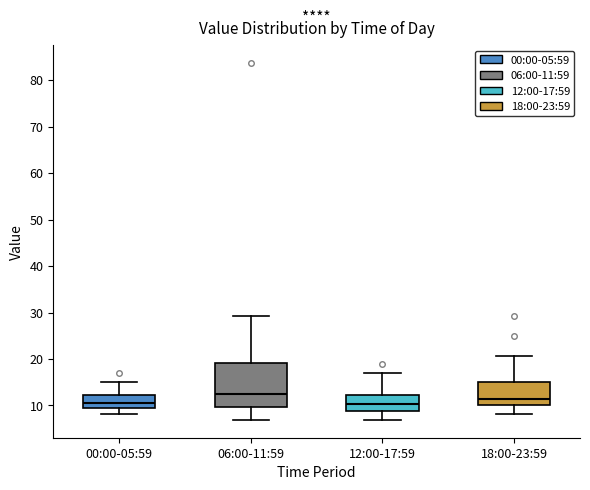

Reading left to right, read every box against the y-axis: the position of its median line, the range the box covers, and the ends of its whiskers. The values are not printed on the chart, so give them approximately, as read against the axis.

00:00-05:59: median 11, box 10 to 12, whiskers 8 to 15
06:00-11:59: median 12, box 10 to 19, whiskers 7 to 29
12:00-17:59: median 10, box 9 to 12, whiskers 7 to 17
18:00-23:59: median 11, box 10 to 15, whiskers 8 to 21